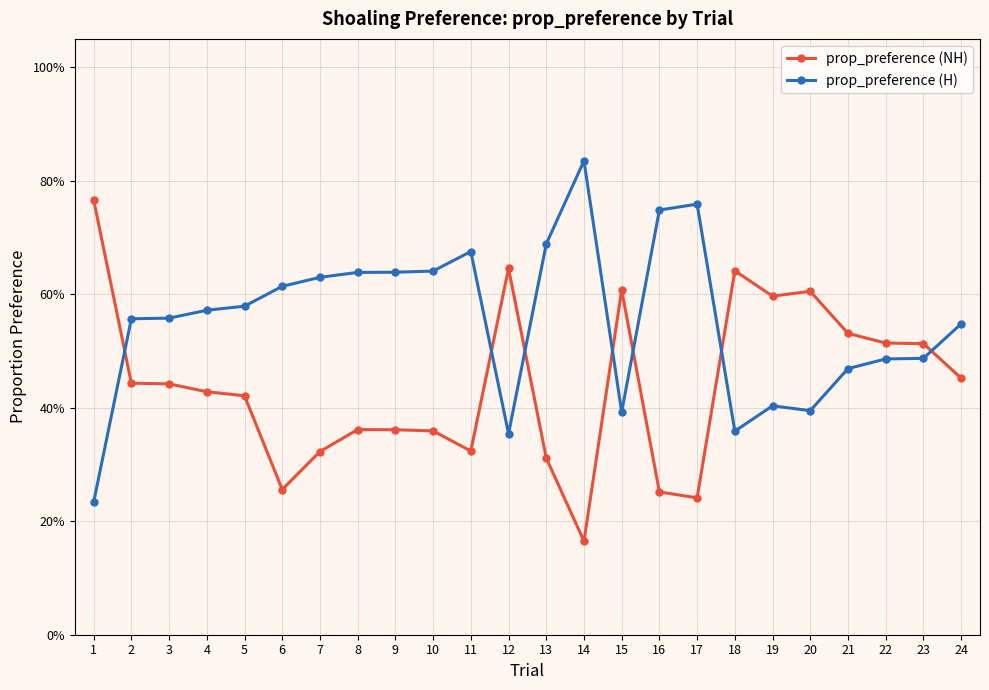

What are all the series names shown in the legend?

prop_preference (NH), prop_preference (H)